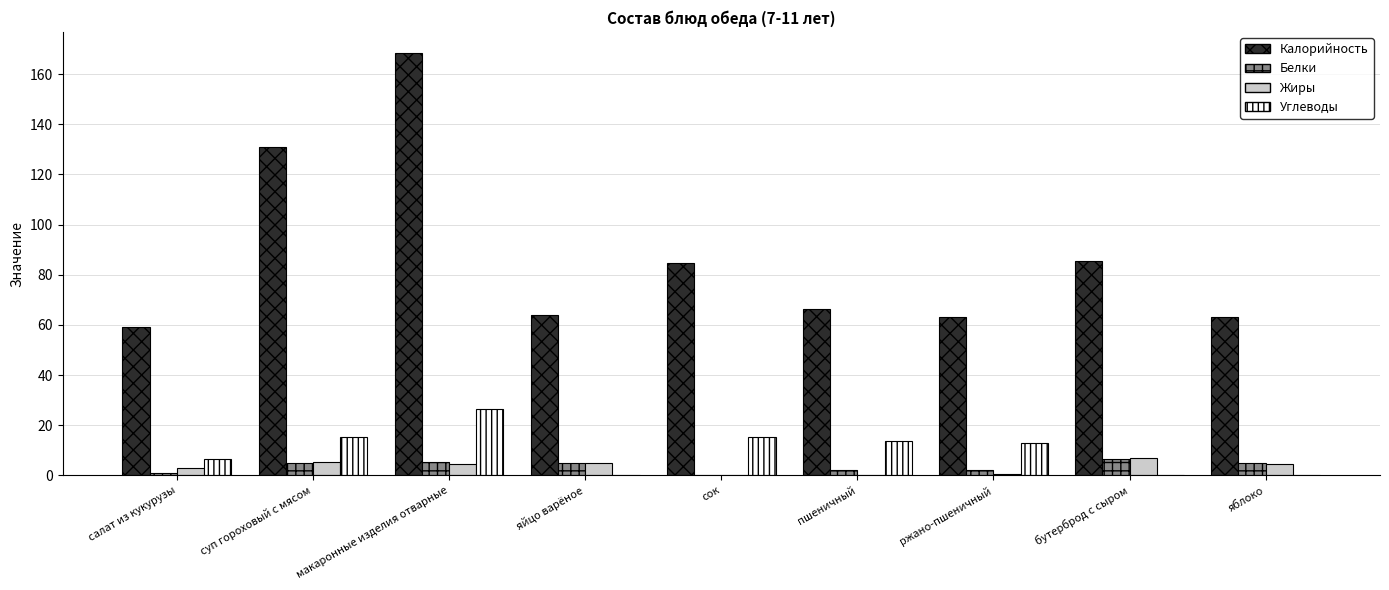

Which series has the largest total across all categories?

Калорийность